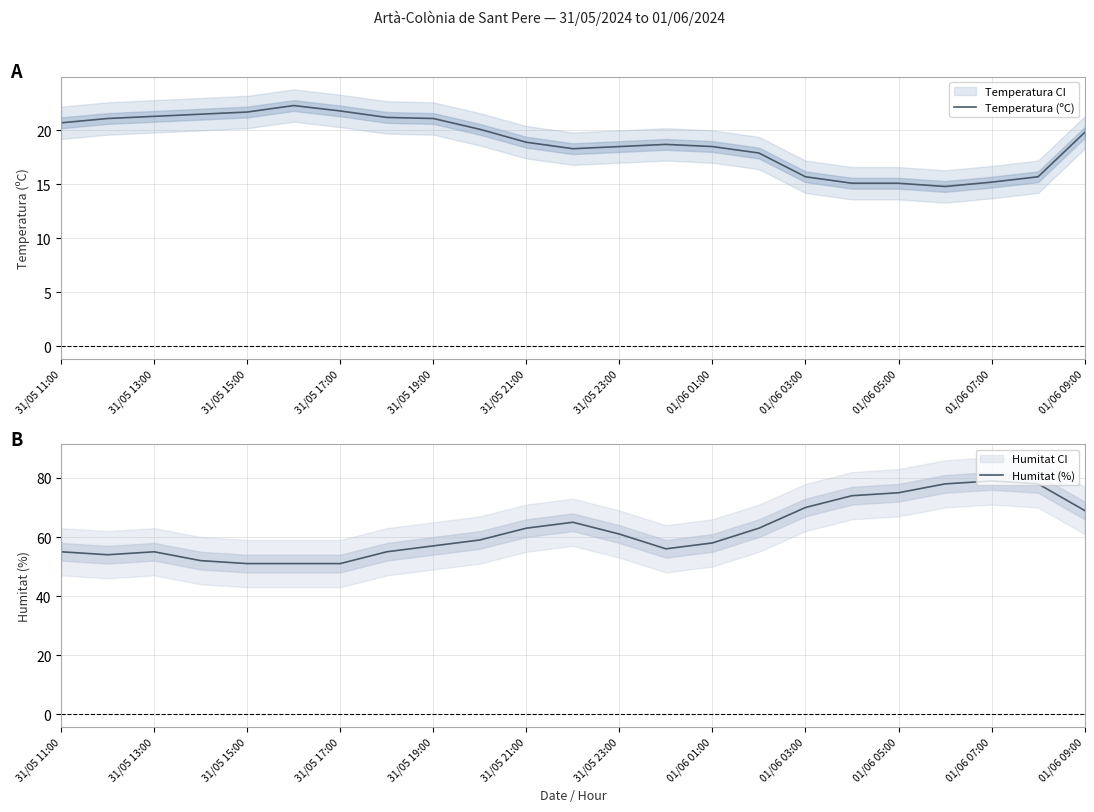

Is it true that Humitat (%) equals 75 at 01/06 05:00?

True